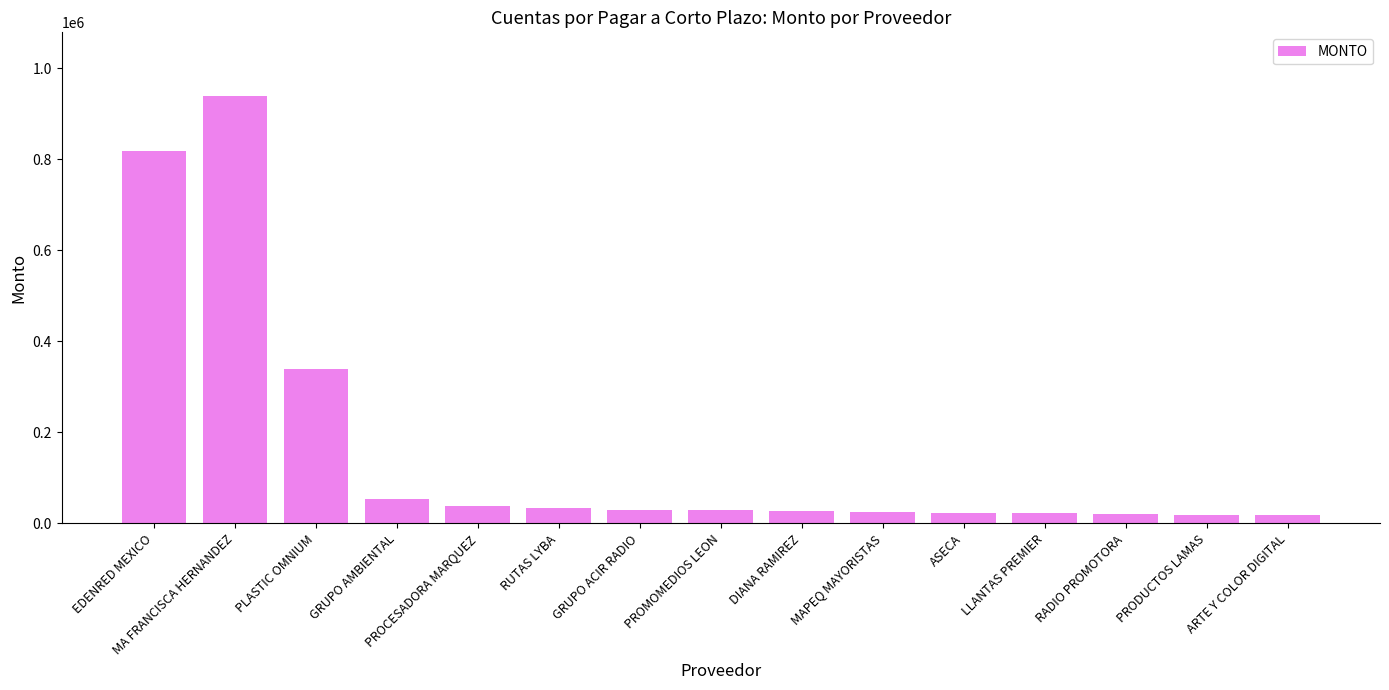

What is the average value?

162387.5